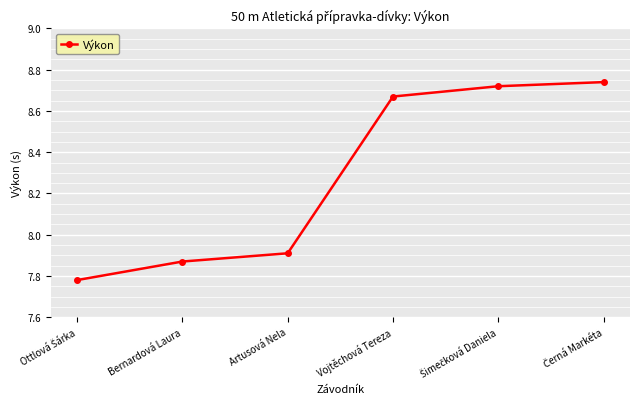

What position from the right is Bernardová Laura?

5